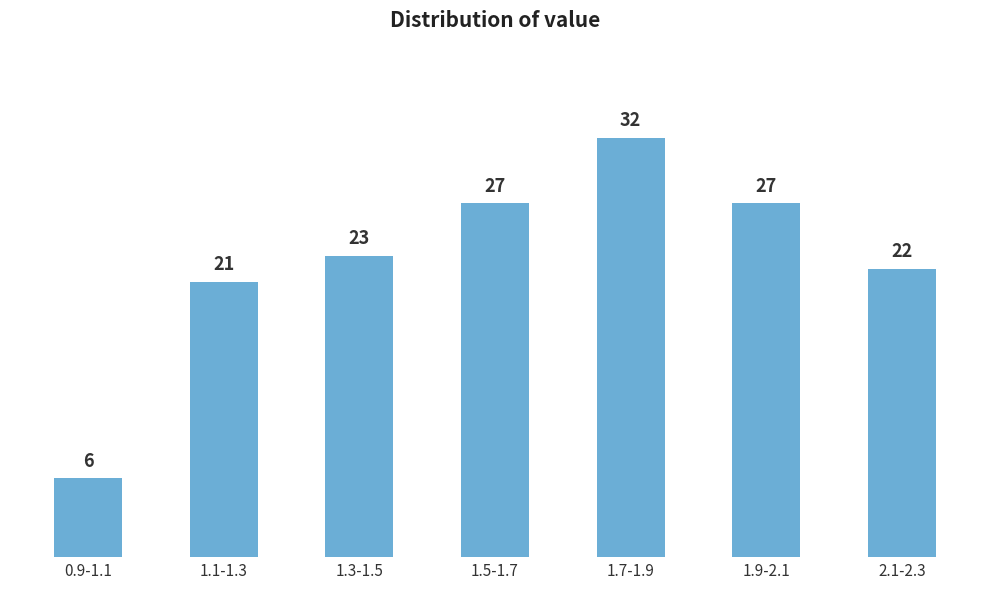

Reading left to right, extract all data points from this chart.

0.9-1.1=6	1.1-1.3=21	1.3-1.5=23	1.5-1.7=27	1.7-1.9=32	1.9-2.1=27	2.1-2.3=22